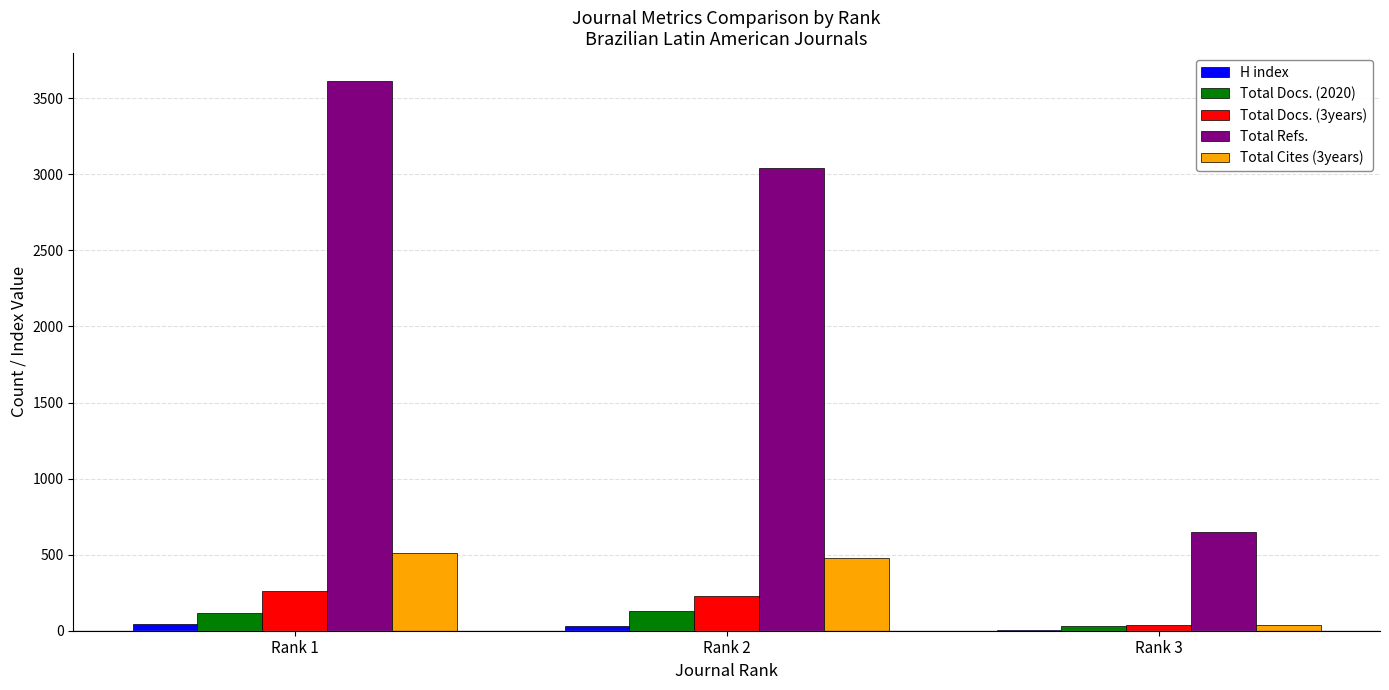

Is the value of Total Refs. at Rank 1 greater than the value of H index at Rank 3?

Yes